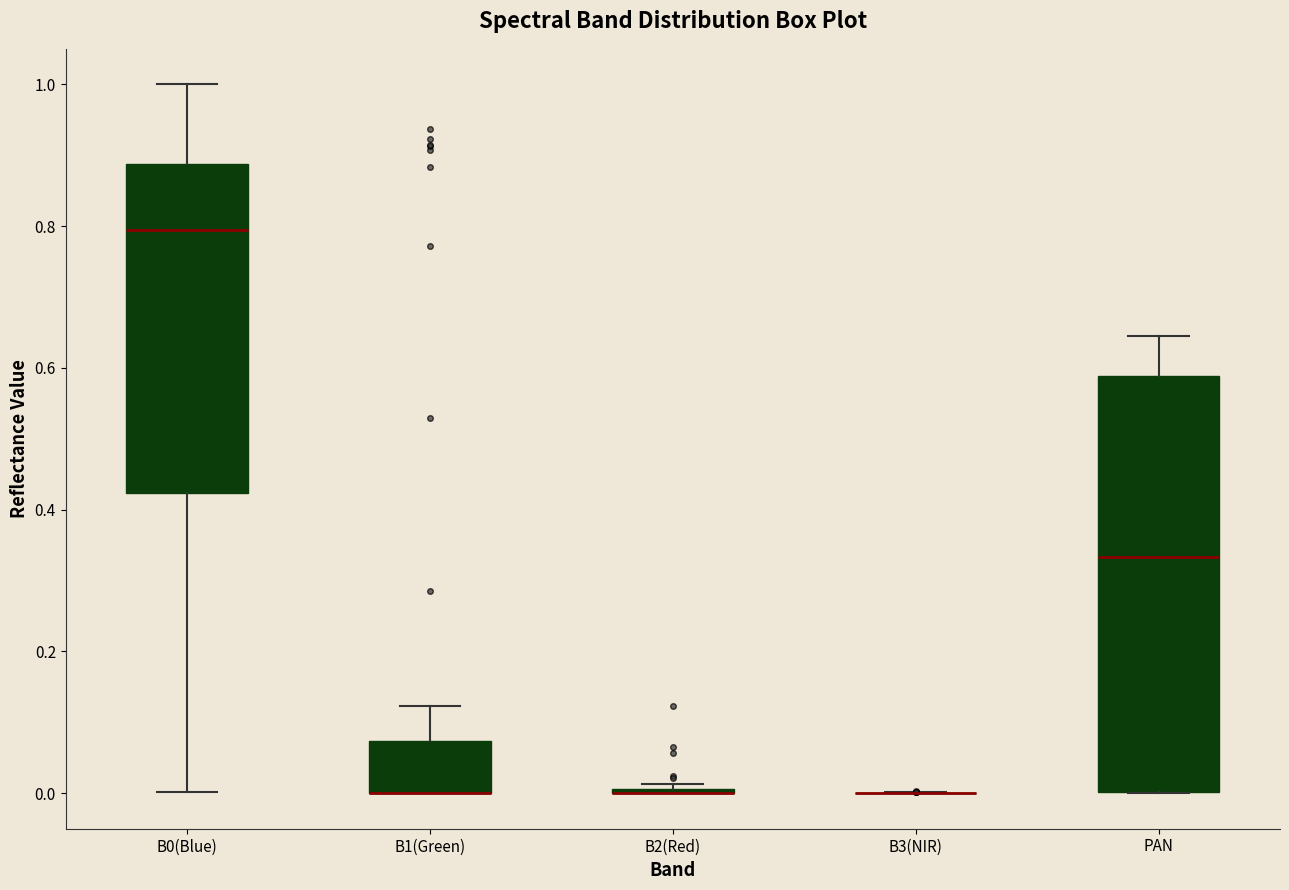

Reading left to right, transcribe this box plot: for each box, give where its median line is, the range the box spans, and where its two whiskers end, as read against the y-axis. The values are not printed on the chart, so give them approximately, as read against the axis.

B0(Blue): median 0.80, box 0.42 to 0.88, whiskers 0.00 to 1.00
B1(Green): median 0.00 (drawn on the box's lower edge), box 0.00 to 0.08, whiskers 0.00 to 0.12
B2(Red): box collapsed to a line at 0.00, whiskers 0.00 to 0.02
B3(NIR): box collapsed to a line at 0.00, whiskers 0.00 to 0.00
PAN: median 0.34, box 0.00 to 0.58, whiskers 0.00 to 0.64